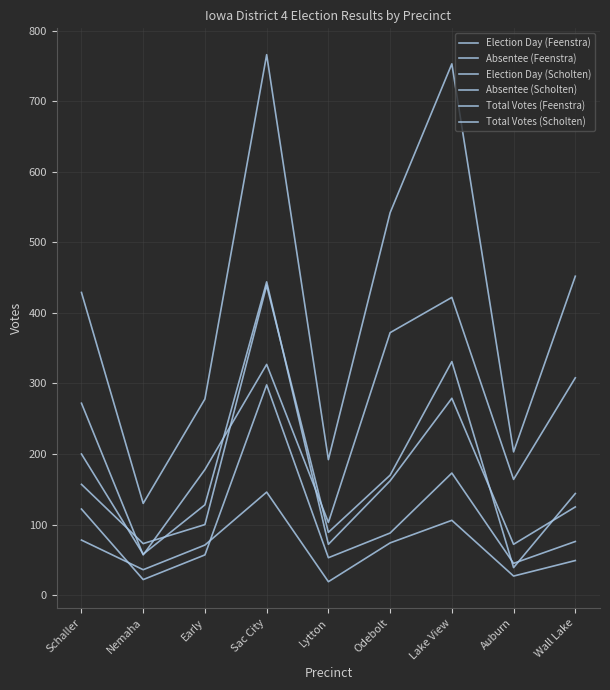

At which label is Absentee (Scholten) closest to 160?

Lake View